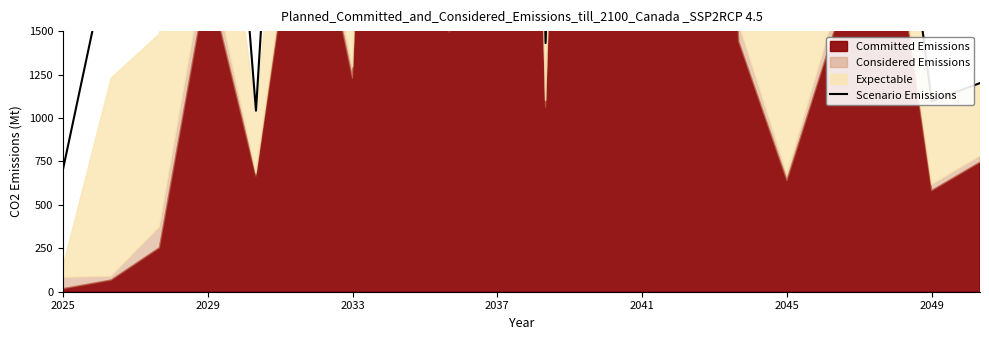

What is the ratio of the value at 2045 to the value at 2049?

1.6